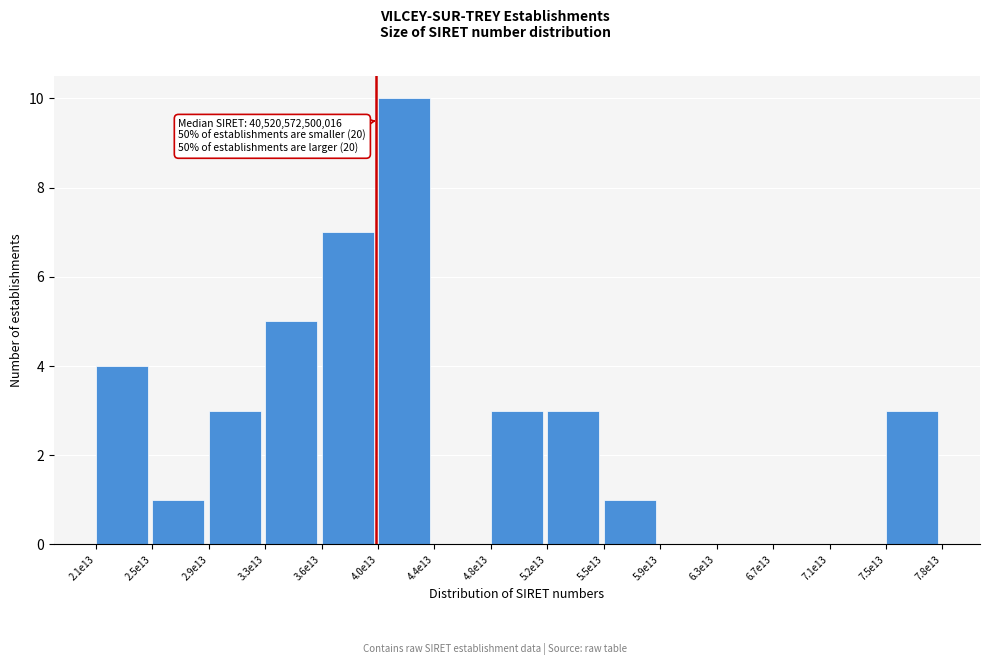

Reading left to right, transcribe all the data shown in this chart.

2.1e13=4	2.5e13=1	2.9e13=3	3.3e13=5	3.6e13=7	4.0e13=10	4.4e13=0	4.8e13=3	5.2e13=3	5.5e13=1	5.9e13=0	6.3e13=0	6.7e13=0	7.1e13=0	7.5e13=3